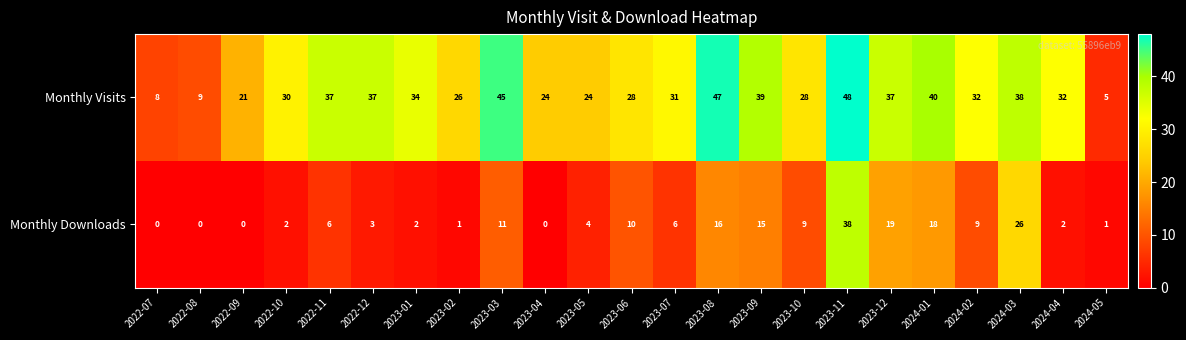

Between 2022-11 and 2023-10, which series saw the biggest shift?

Monthly Visits